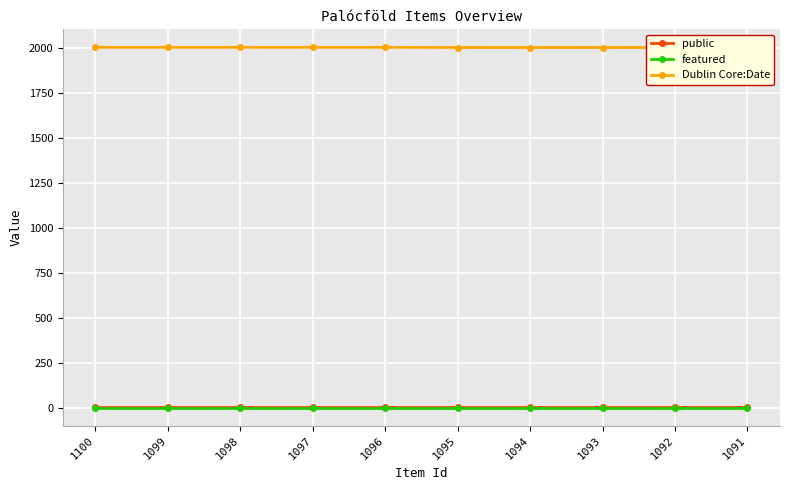

True or false: Dublin Core:Date and public cross at least once.

False